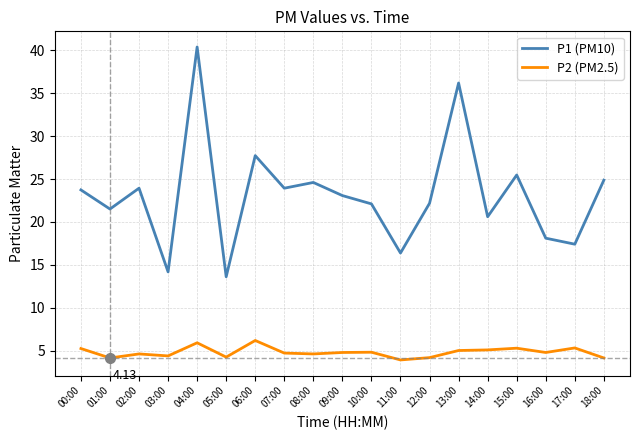

The value of P2 (PM2.5) at 14:00 is 5.1. True or false?

True